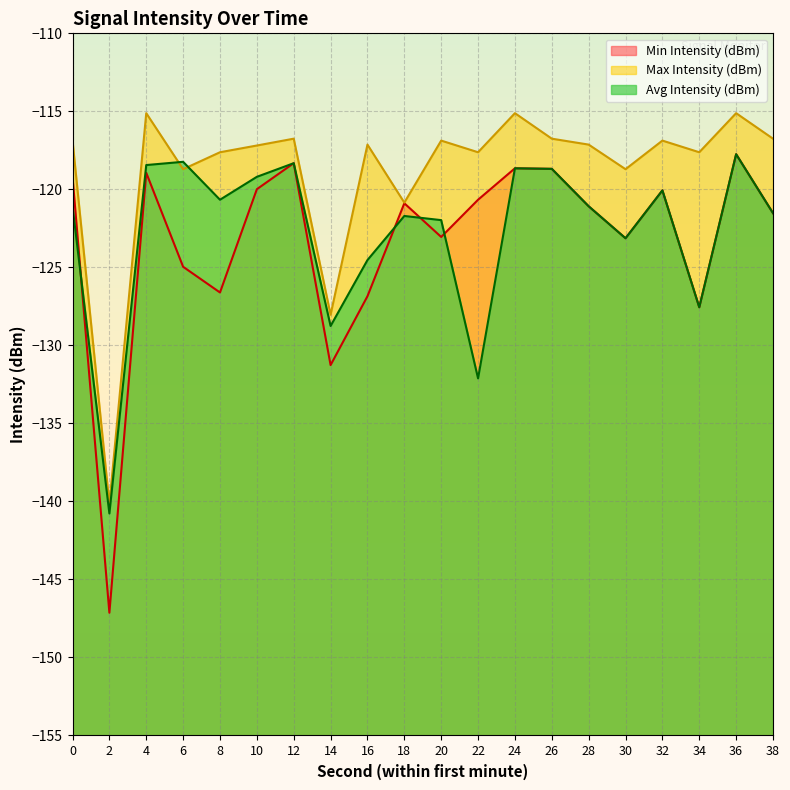

Does the chart display data point markers on the line(s)?

No